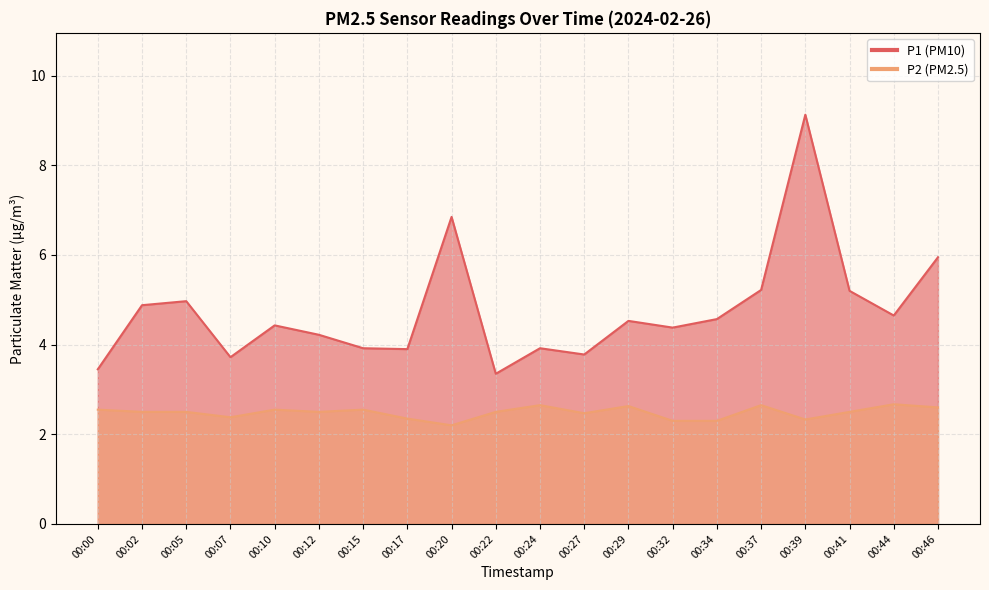

What is the approximate value of P1 at 00:27?

3.8